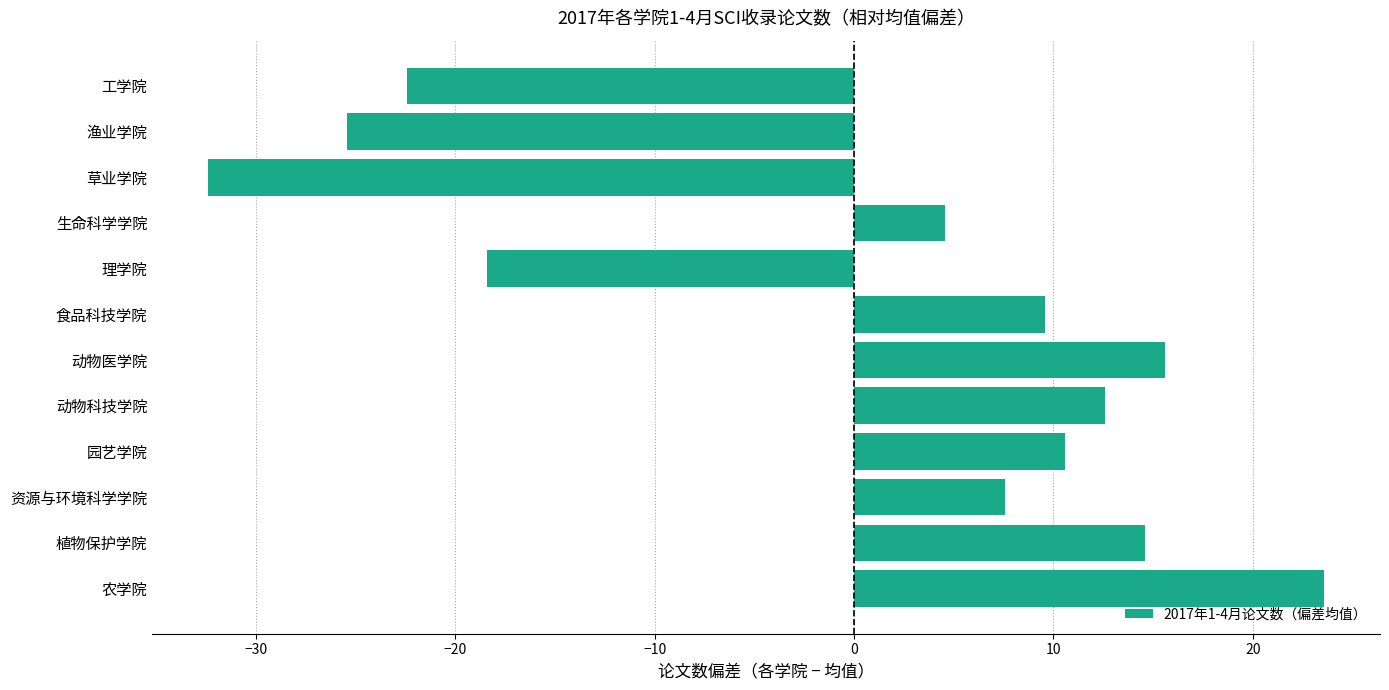

What is the change in value from 生命科学学院 to 工学院?

-27.0